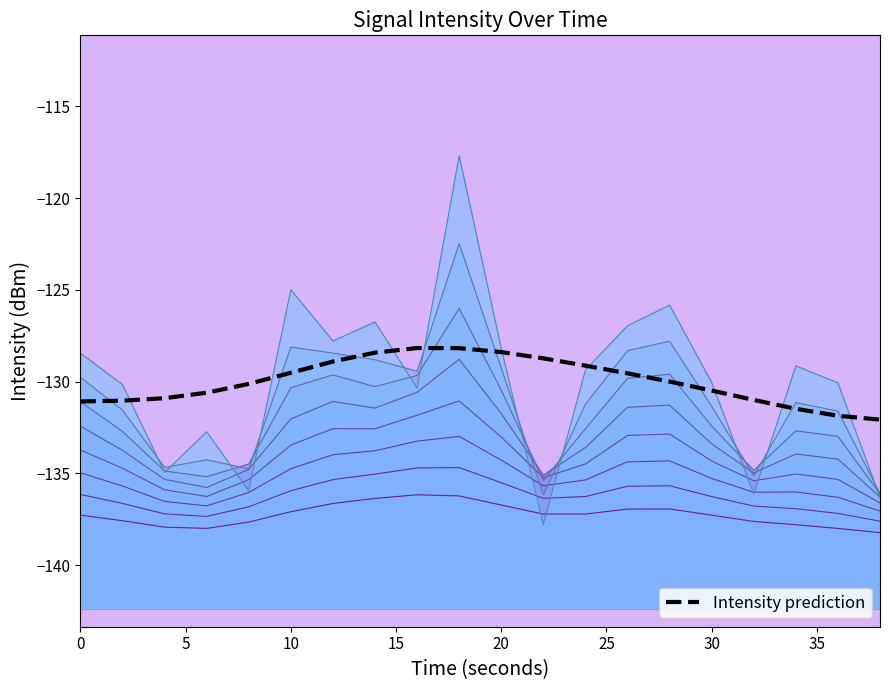

Reading right to left, what are all the values shown in this chart?

-132.1	-131.9	-131.5	-131.0	-130.5	-130.0	-129.5	-129.1	-128.7	-128.4	-128.2	-128.2	-128.4	-128.9	-129.5	-130.1	-130.6	-130.9	-131.0	-131.1